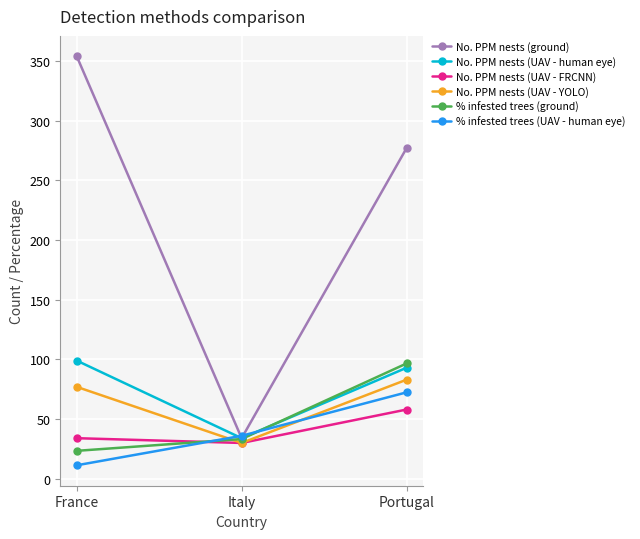

What is the spread (max minus min) of values at Italy?

6.0